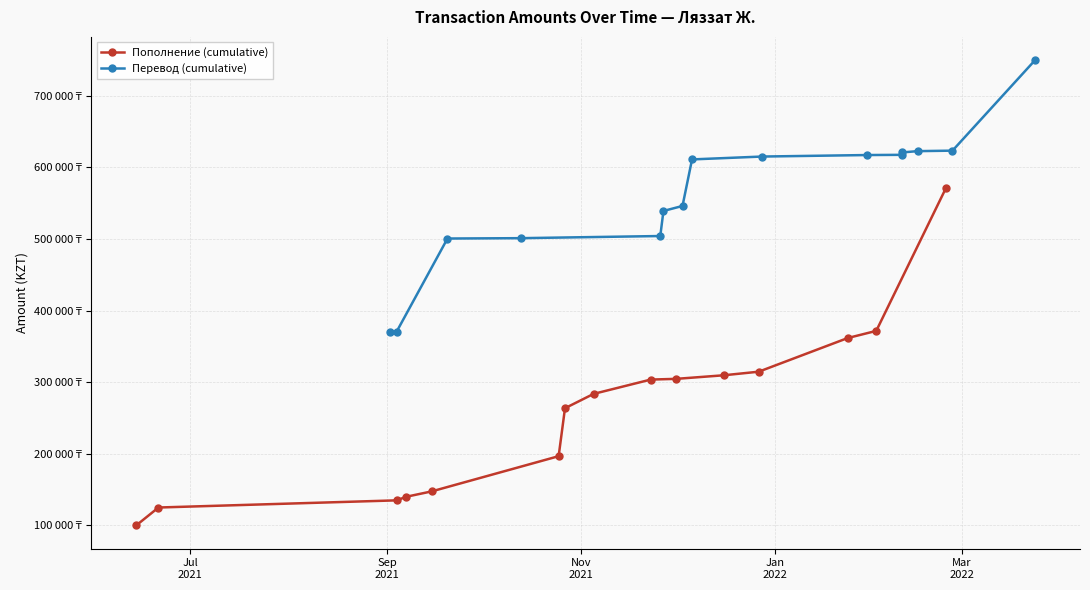

What is the average value of the Перевод (cumulative) series?

560696